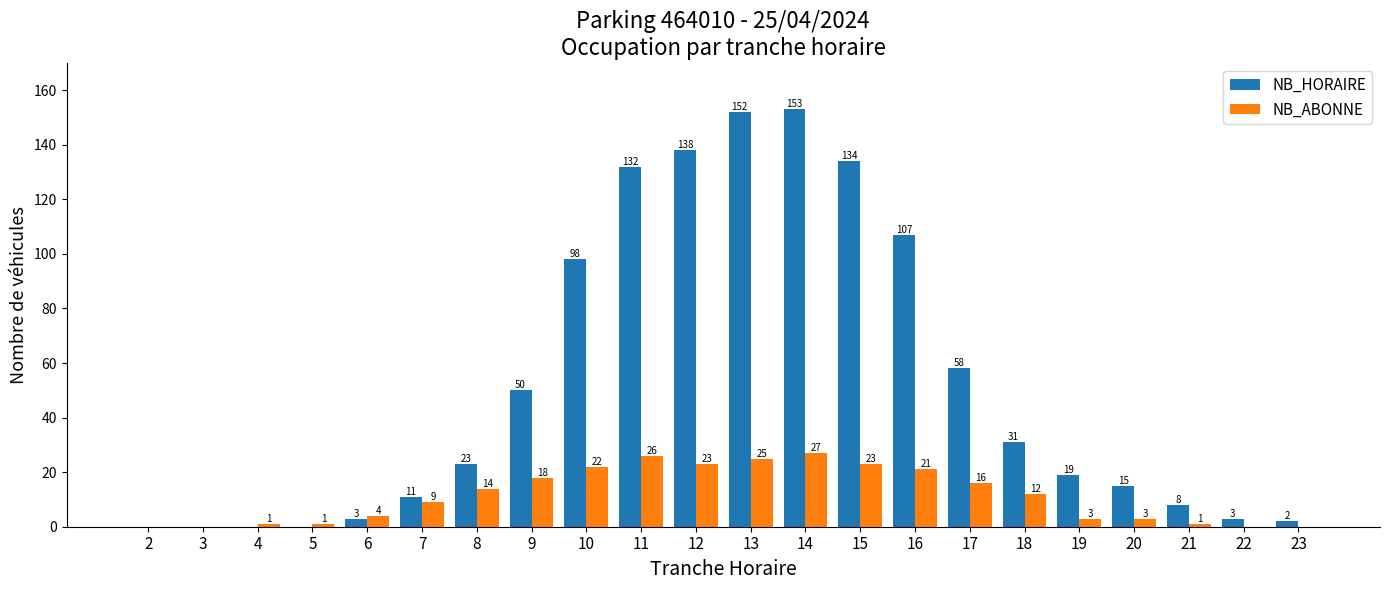

What is the sum of all NB_HORAIRE values?

1137